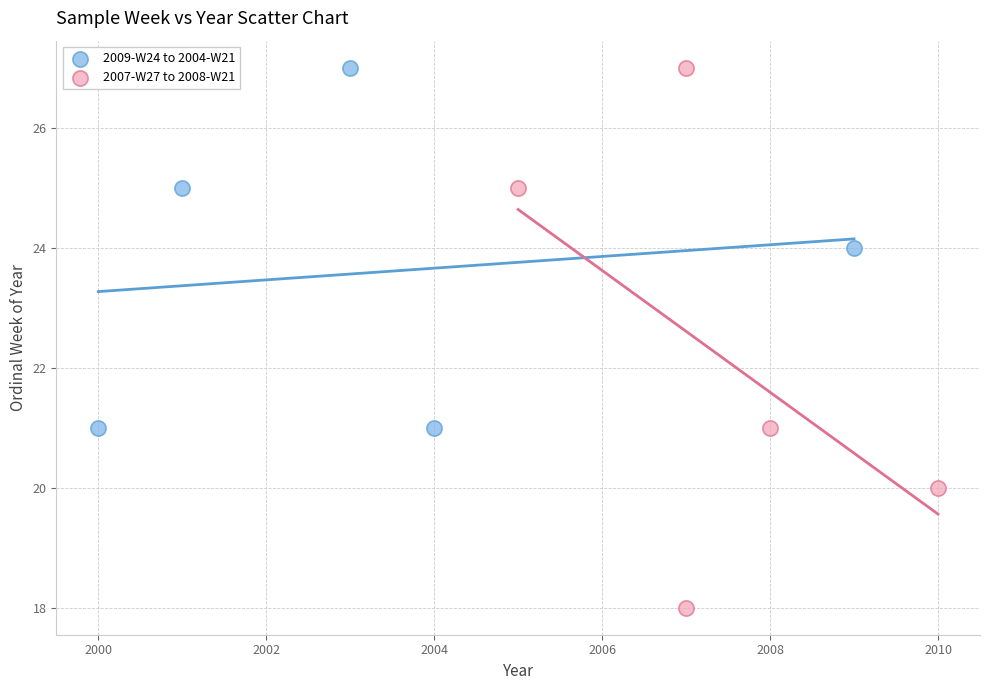

Which series has the widest spread of Y values?

2007-W27 to 2008-W21